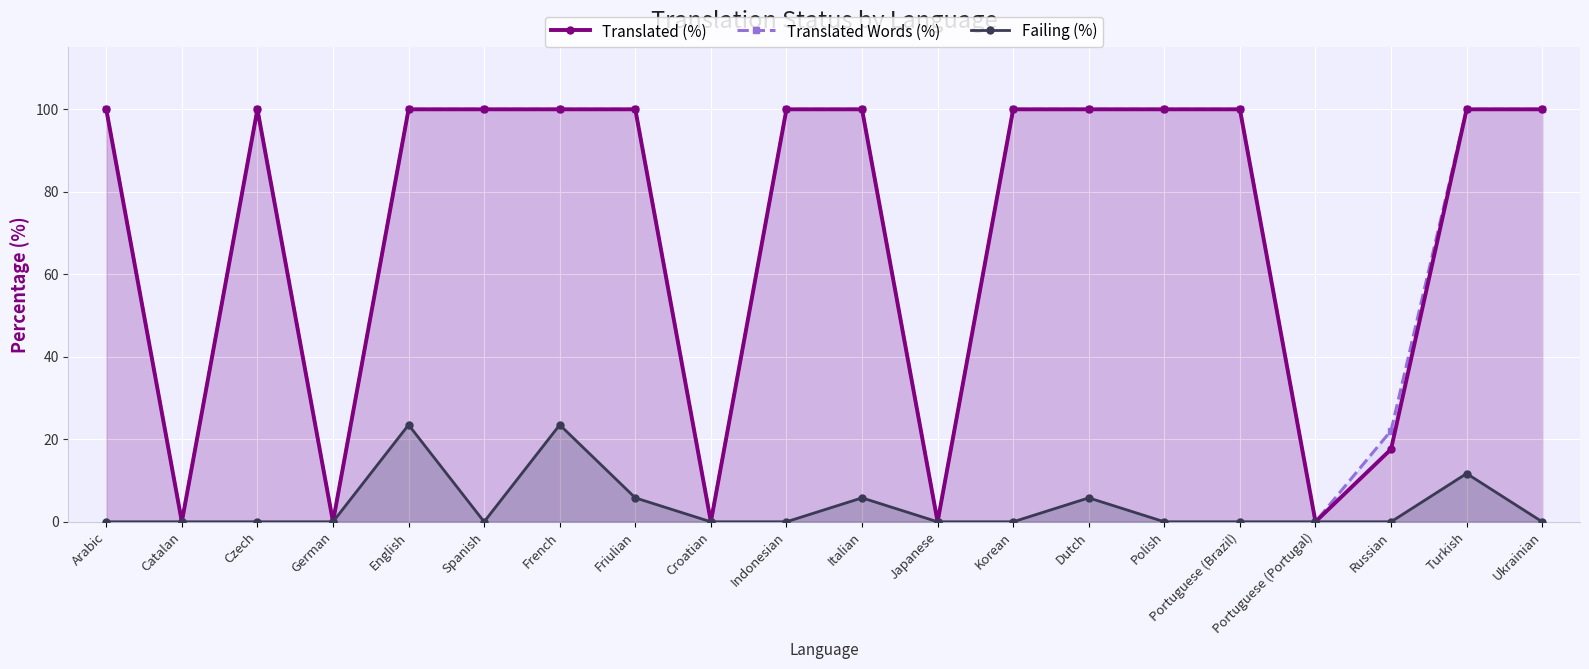

True or false: Translated (%) and Failing (%) intersect in this chart.

False